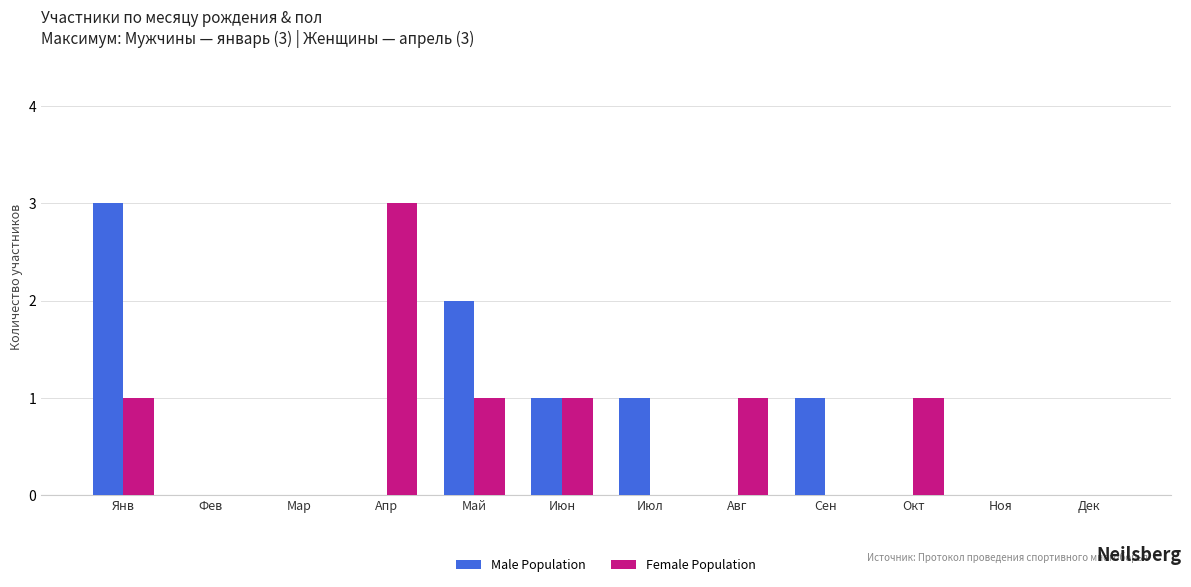

At which category is the sum across all series the highest?

Янв